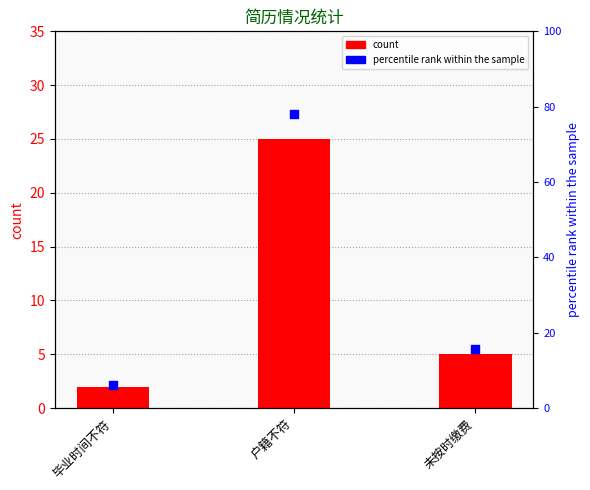

At which category is the sum across all series the highest?

户籍不符